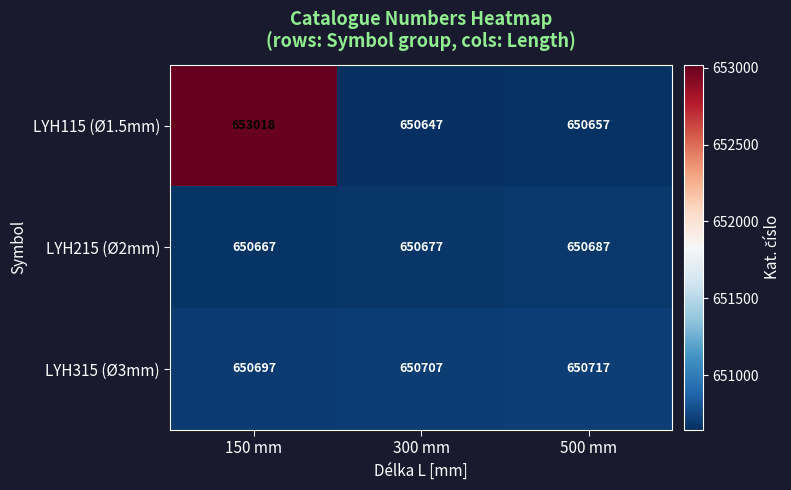

Count the number of data series in this chart.

3